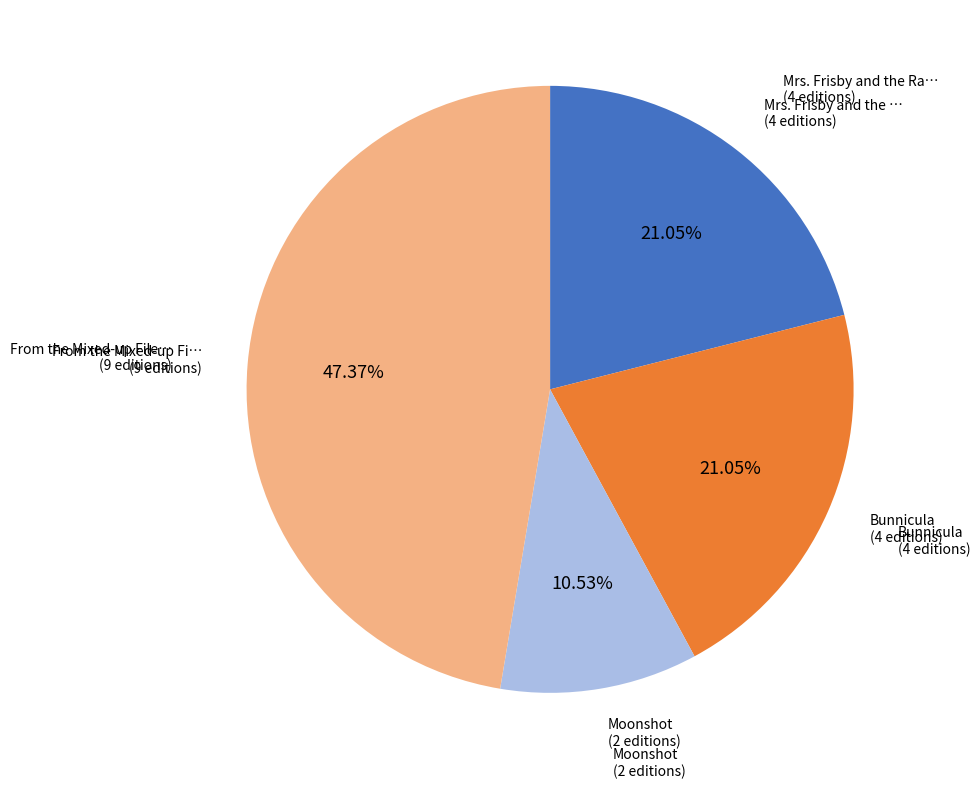

To the nearest percent, what is the difference between the largest and smallest slice percentages?

37%